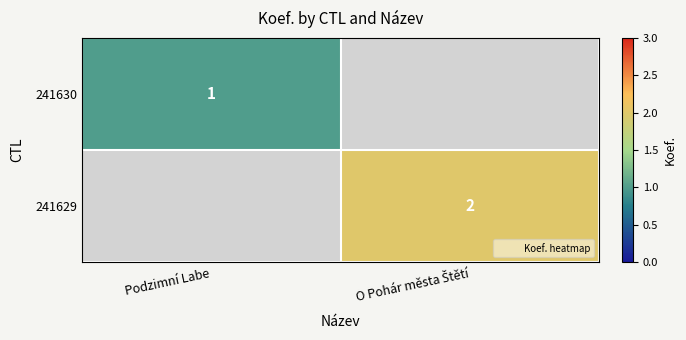

Which category has the highest value in the 241630 series?

Podzimní Labe